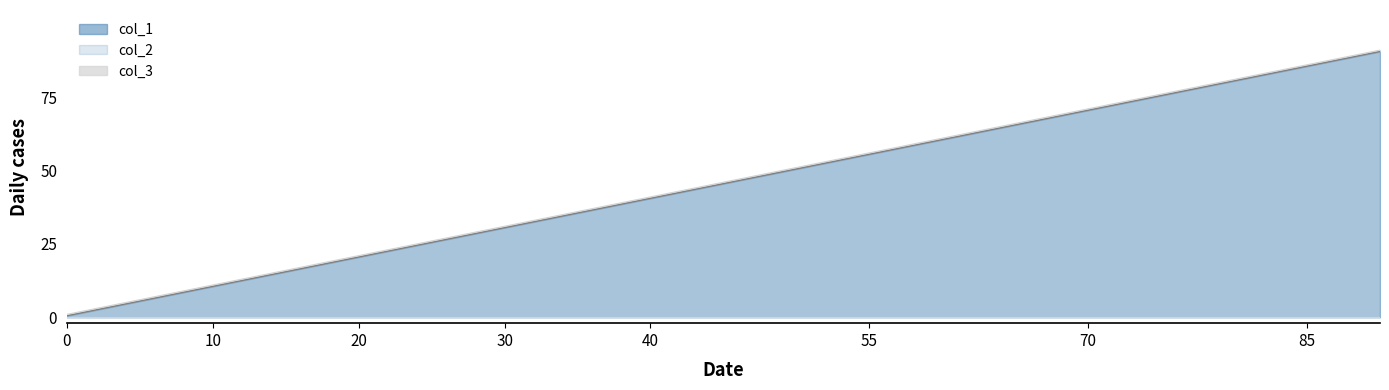

The value of col_3 at 30 is 0.0. True or false?

True